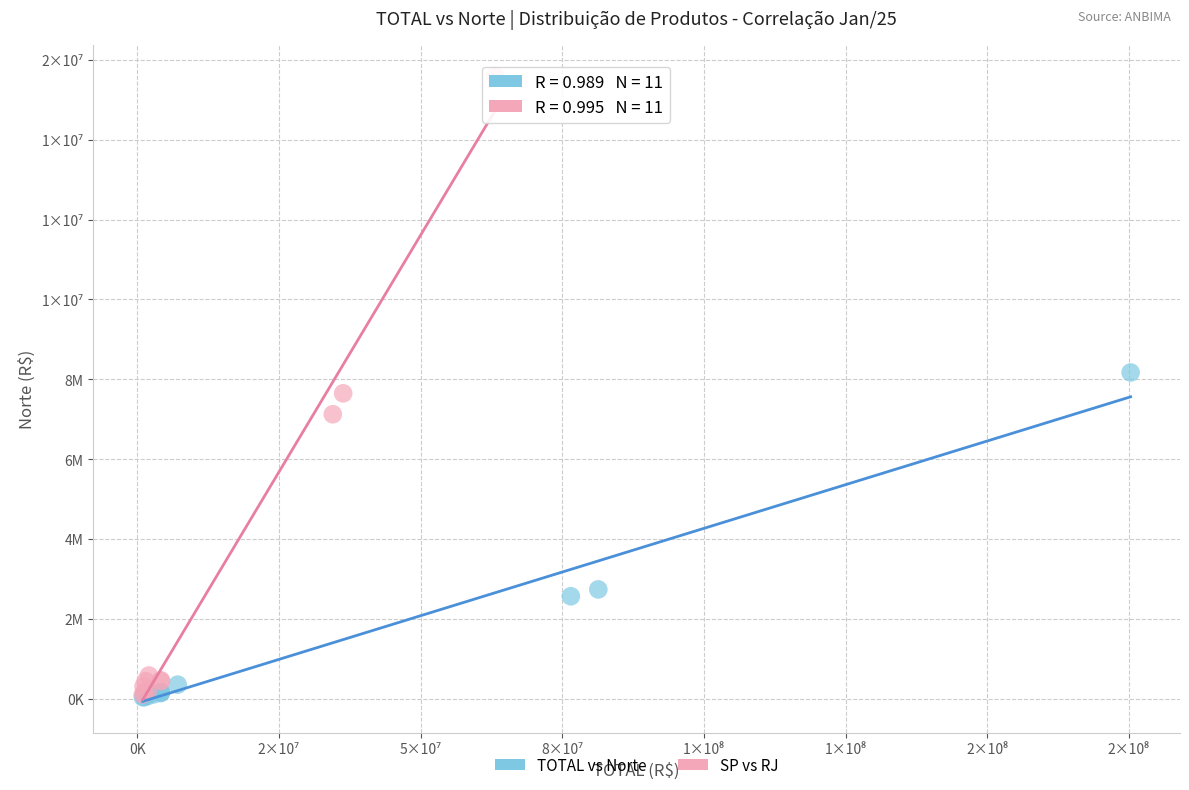

What are all the series names shown in the legend?

TOTAL vs Norte, SP vs RJ